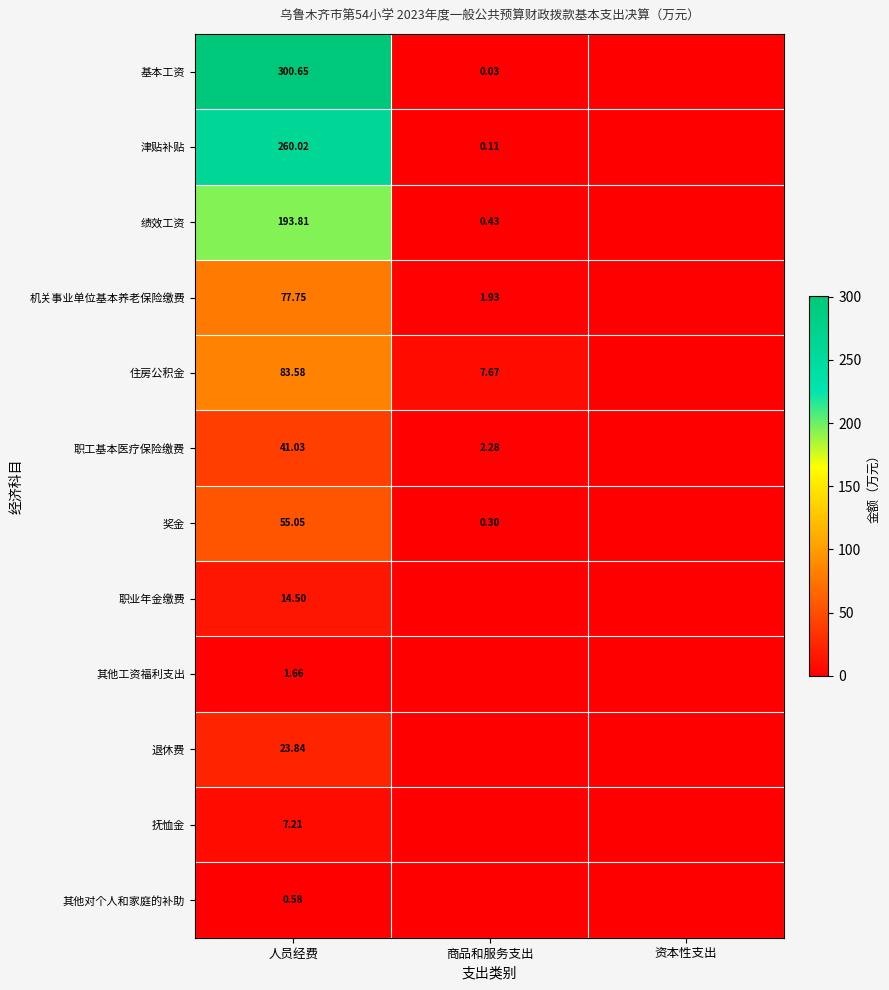

What is the approximate value of 基本工资 at 人员经费?

300.6